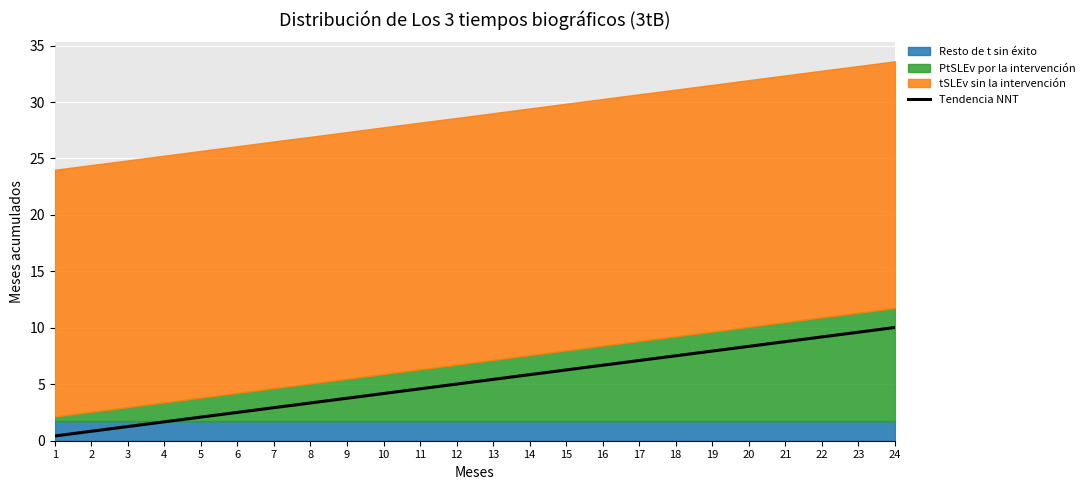

Where does the data first go above 5?

12